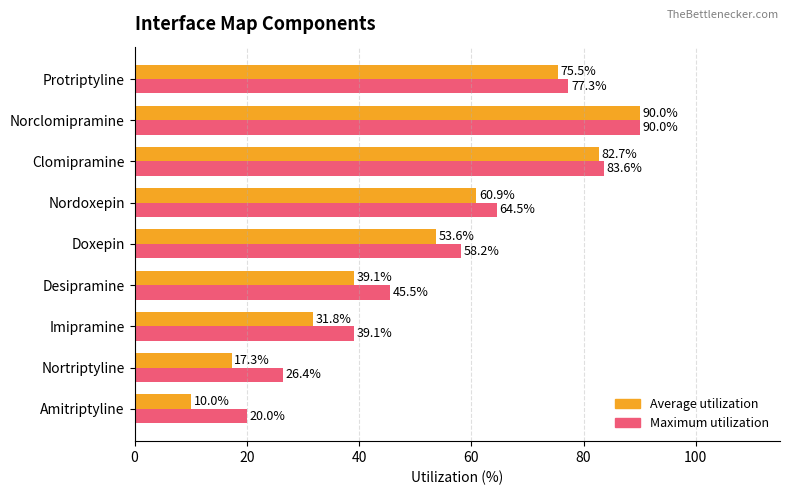

What are all the series names shown in the legend?

Average utilization, Maximum utilization